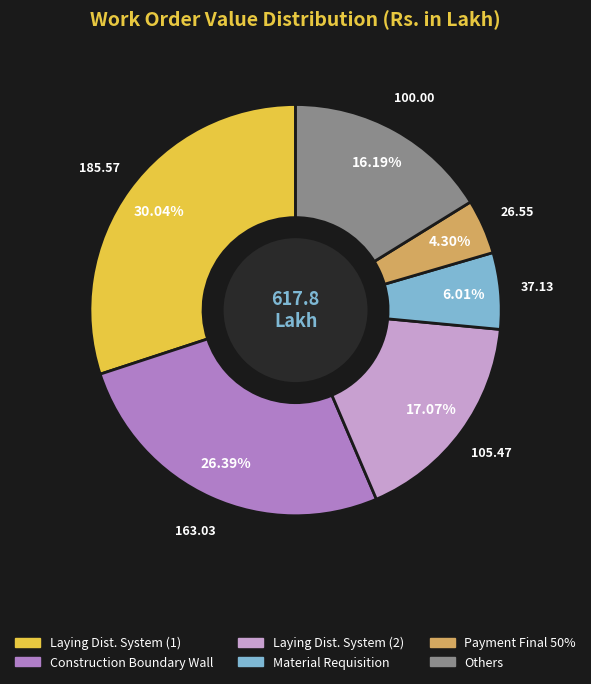

Does any single category account for the majority?

No